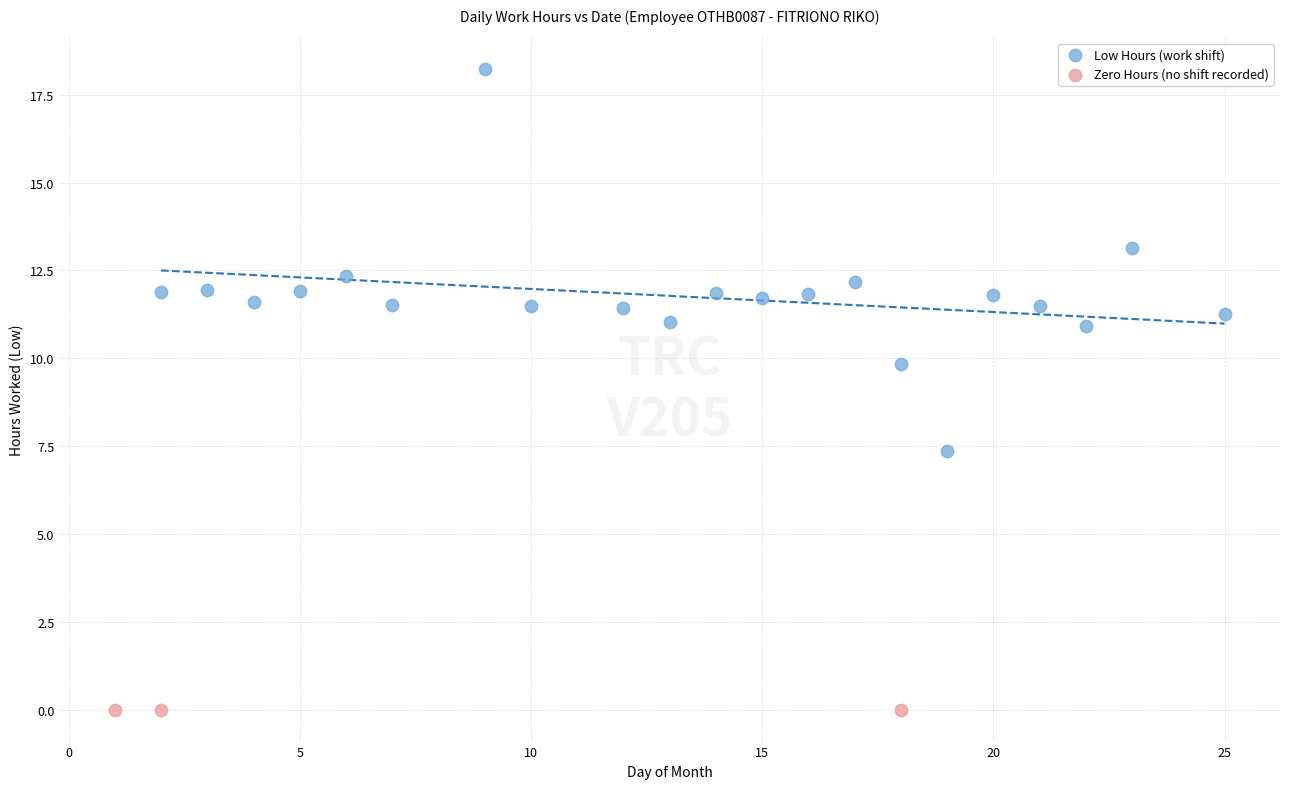

Which series contains the lowest Y value?

Zero Hours (no shift recorded)